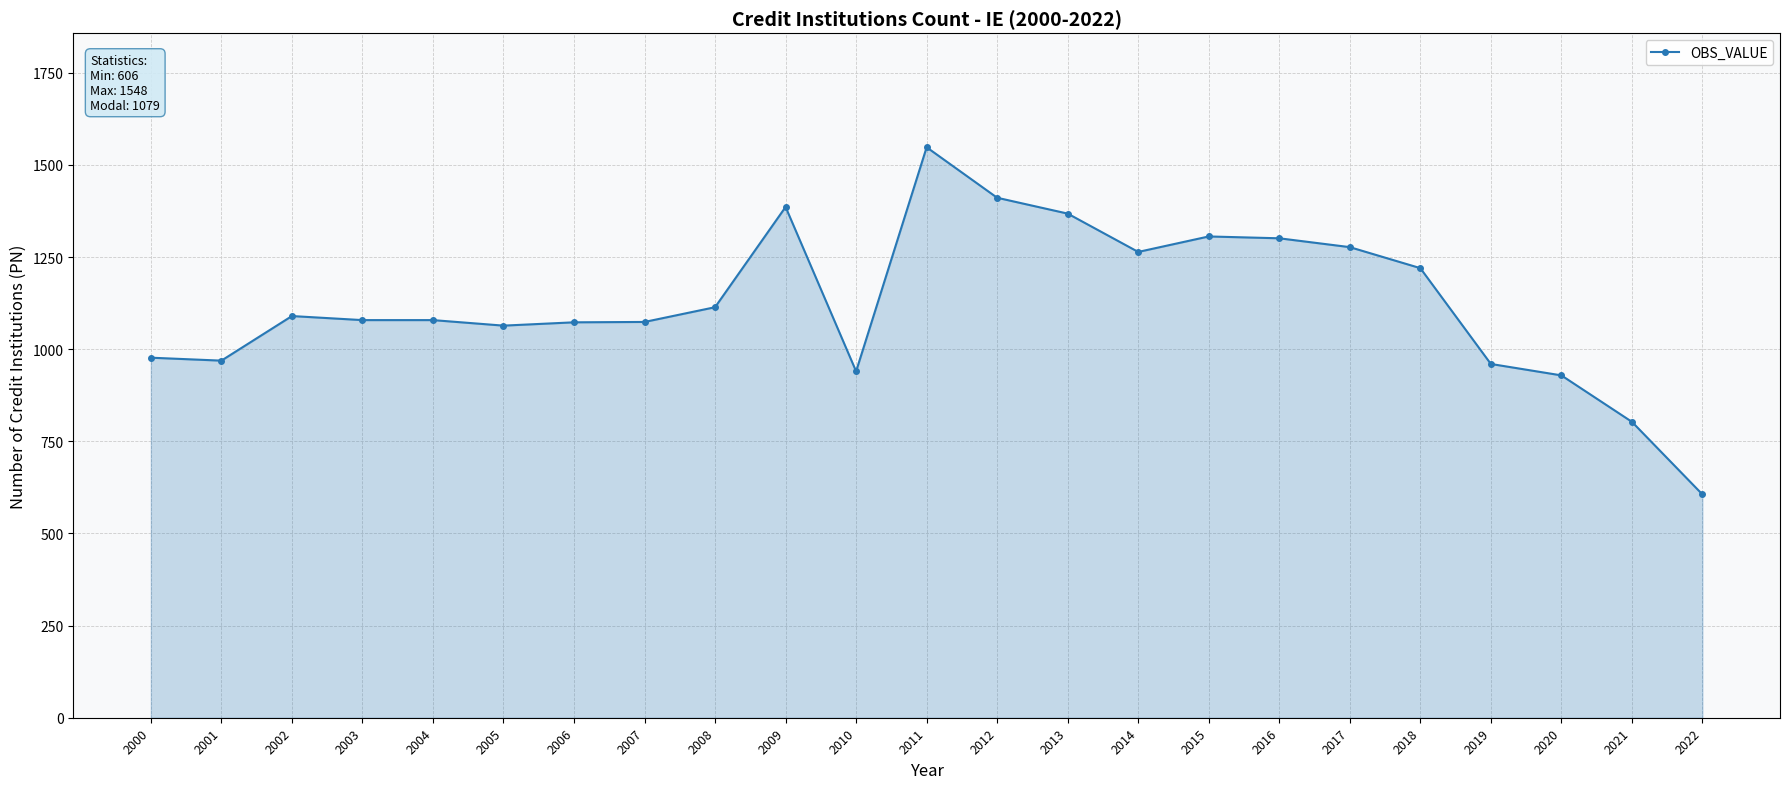

Approximately how many times larger is the value at 2002 compared to 2012?

0.8